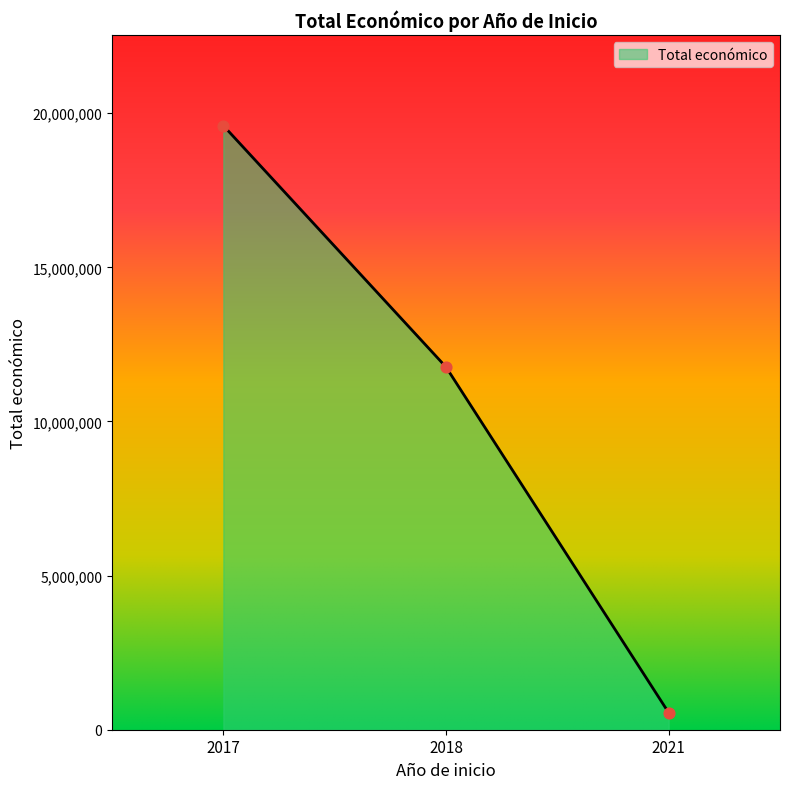

What is the ratio of the value at 2017 to the value at 2018?

1.7